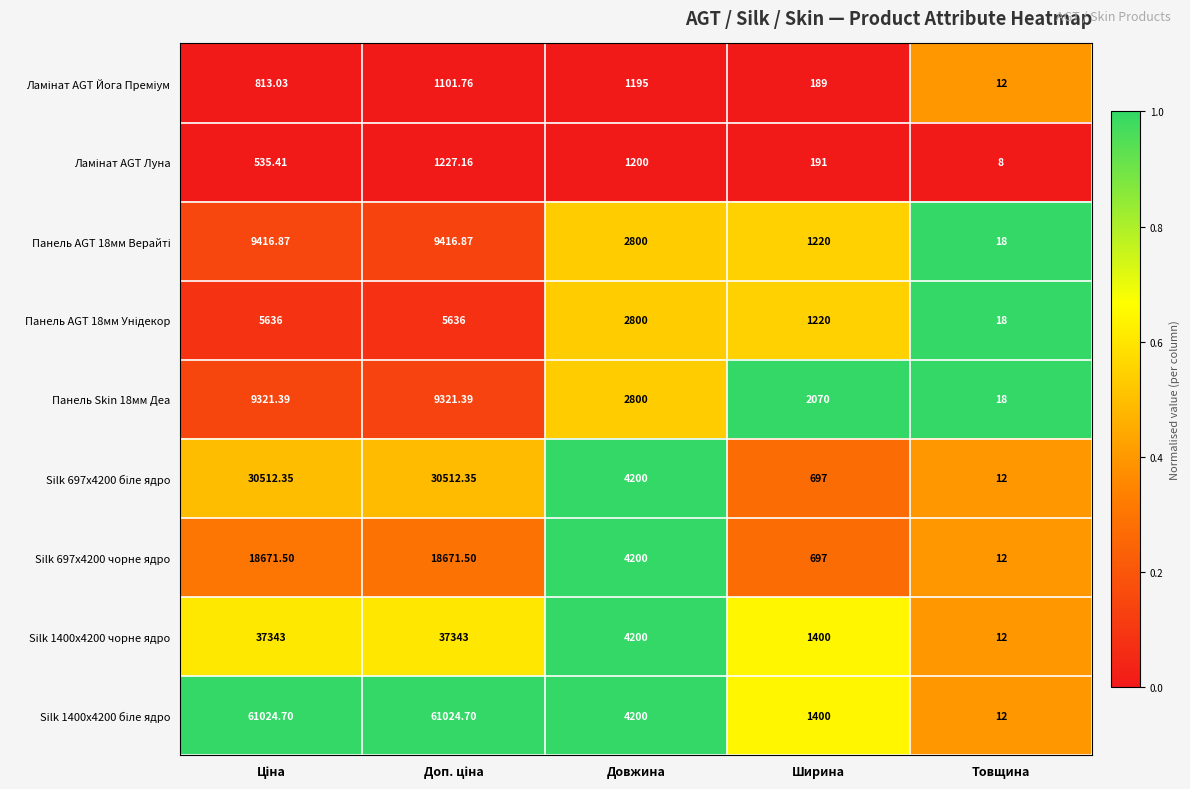

Which category has the lowest value in the Панель Skin 18мм Деа series?

Товщина